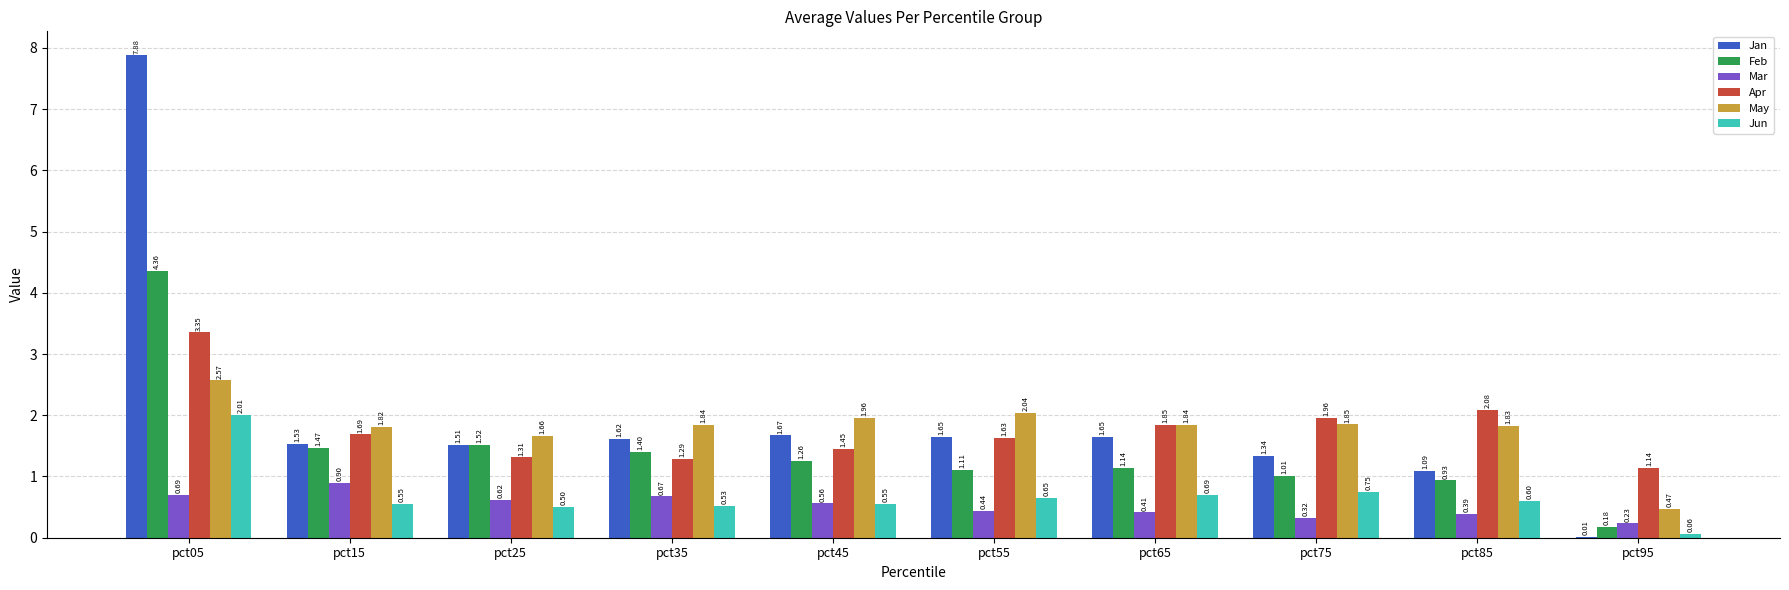

Is the value of Mar at pct45 greater than the value of May at pct65?

No